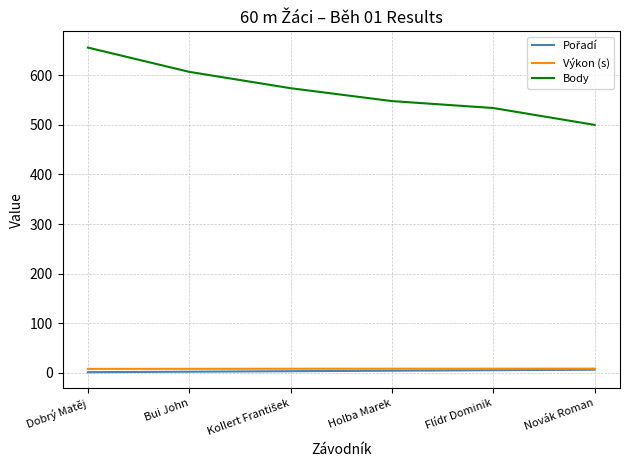

Which series has the largest range (max minus min)?

Body